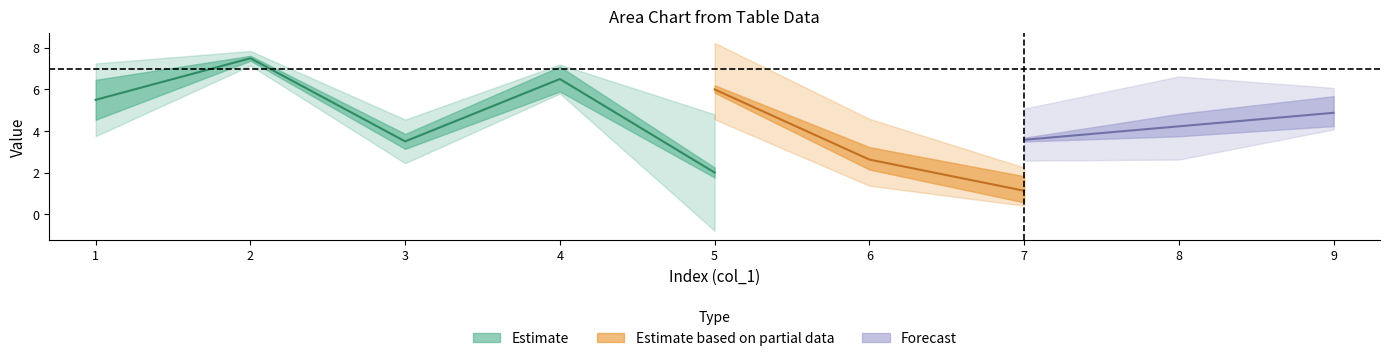

What is the average value of the col_2 series?

5